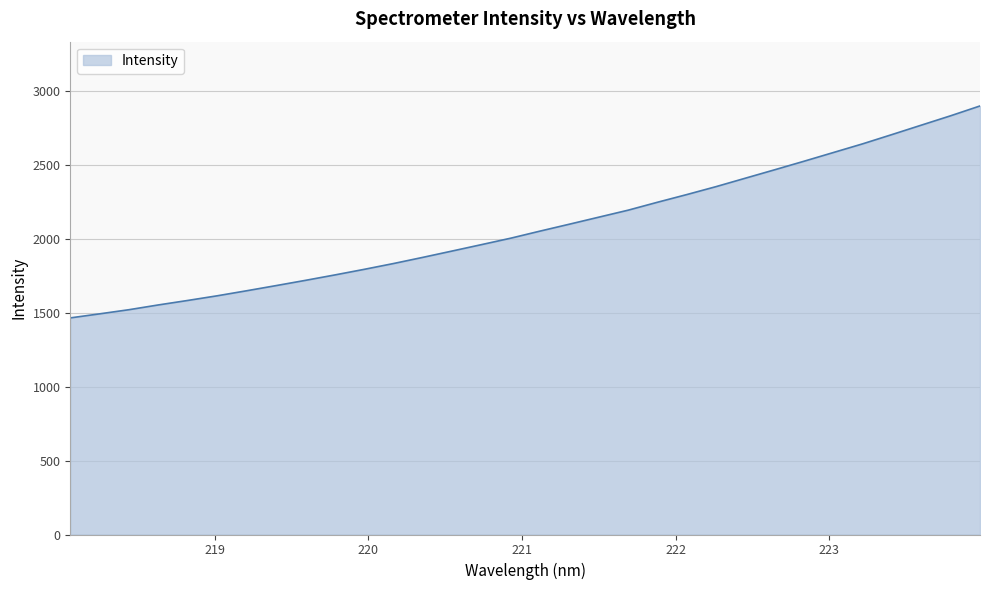

What is the sum of all values?

66571.9